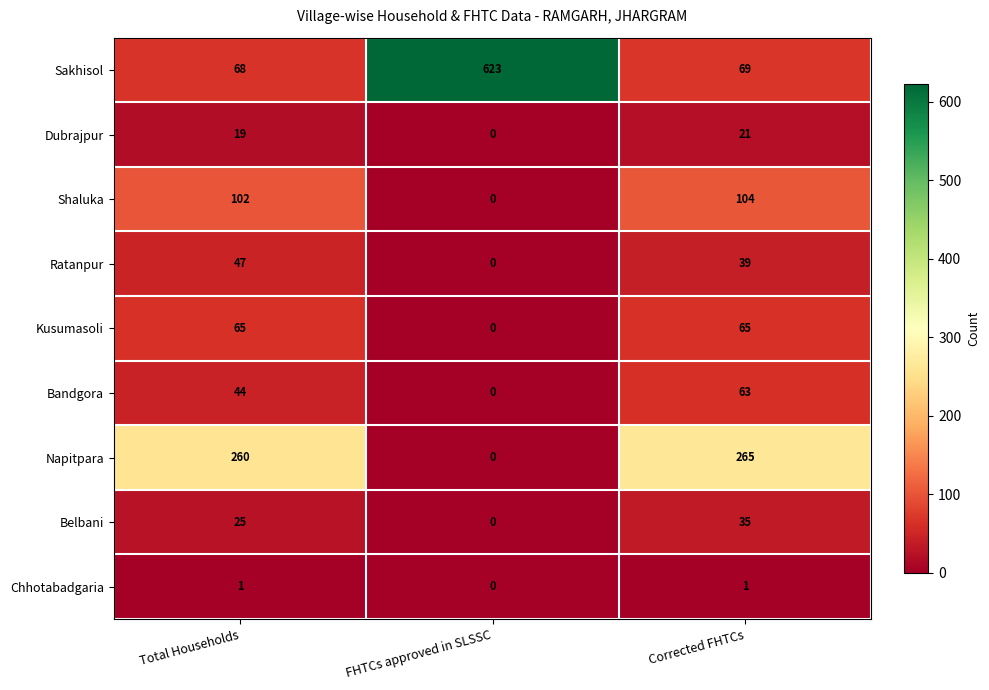

What is the sum of the Belbani values at Total Households and FHTCs approved in SLSSC?

25